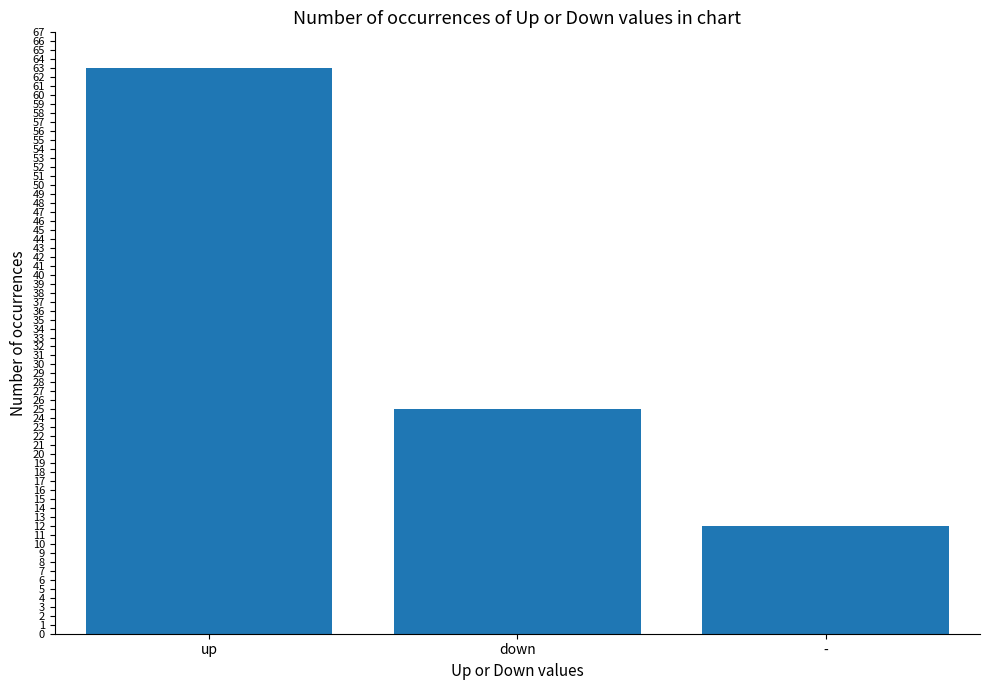

The down series shows 25 at down. True or false?

True